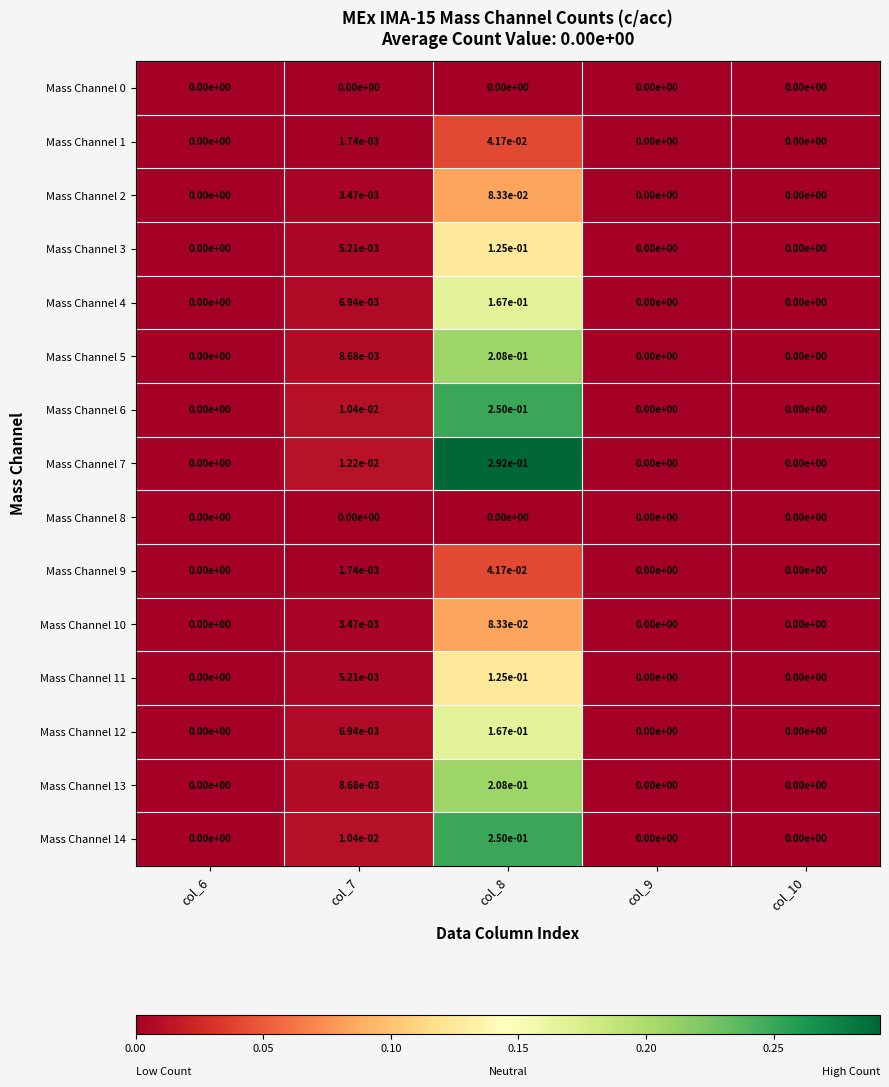

True or false: Mass Channel 10 has a value of 0.0 at col_6.

True